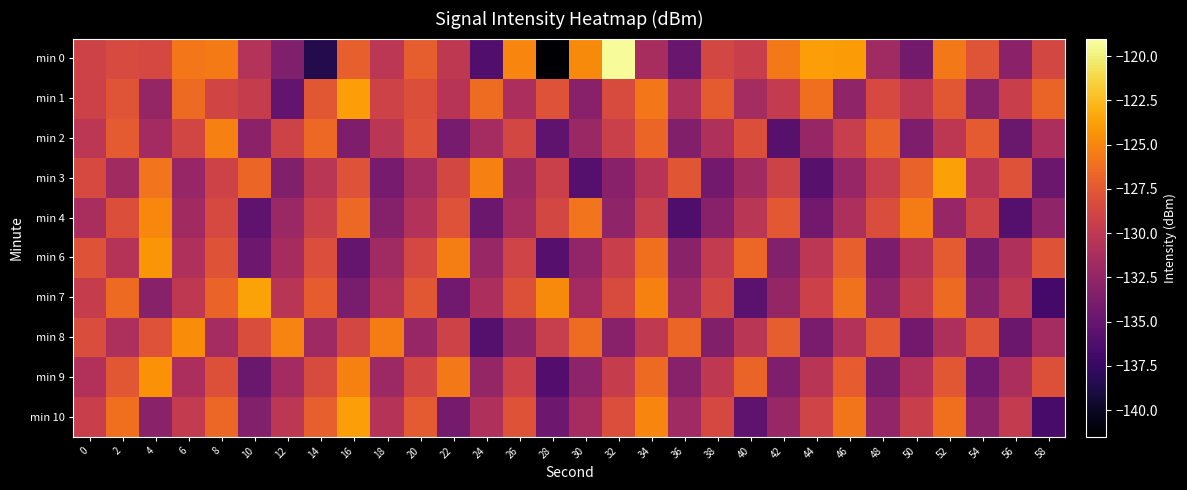

Reading left to right, transcribe all the data shown in this chart.

min 0: 0=-129.1	2=-128.5	4=-128.7	6=-125.7	8=-125.6	10=-130.6	12=-133.5	14=-138.5	16=-127.1	18=-130.2	20=-127.2	22=-130.0	24=-136.1	26=-125.0	28=-141.4	30=-124.7	32=-119.3	34=-131.4	36=-134.8	38=-128.7	40=-129.4	42=-125.6	44=-123.8	46=-124.0	48=-131.8	50=-134.3	52=-125.6	54=-127.8	56=-132.9	58=-128.7
min 1: 0=-129.2	2=-127.7	4=-132.4	6=-126.4	8=-128.9	10=-129.5	12=-135.1	14=-127.6	16=-123.8	18=-129.1	20=-128.1	22=-130.5	24=-126.3	26=-131.2	28=-127.9	30=-133.1	32=-128.4	34=-125.7	36=-130.9	38=-127.3	40=-131.5	42=-129.8	44=-126.2	46=-132.7	48=-128.5	50=-130.1	52=-127.6	54=-133.3	56=-129.4	58=-126.8
min 2: 0=-130.2	2=-127.4	4=-131.6	6=-128.8	8=-125.3	10=-132.9	12=-129.1	14=-126.5	16=-133.7	18=-130.3	20=-127.9	22=-134.1	24=-131.5	26=-128.7	28=-135.3	30=-132.1	32=-129.3	34=-126.7	36=-133.5	38=-130.9	40=-128.1	42=-135.7	44=-132.3	46=-129.5	48=-126.9	50=-133.7	52=-130.1	54=-127.4	56=-134.8	58=-131.2
min 3: 0=-128.5	2=-131.7	4=-125.9	6=-132.3	8=-129.1	10=-126.7	12=-133.5	14=-130.3	16=-127.9	18=-134.1	20=-131.5	22=-128.7	24=-125.3	26=-132.1	28=-129.3	30=-135.9	32=-133.1	34=-130.5	36=-127.7	38=-134.3	40=-131.7	42=-129.1	44=-135.7	46=-132.3	48=-129.5	50=-126.9	52=-123.7	54=-130.5	56=-127.9	58=-134.7
min 4: 0=-131.3	2=-128.1	4=-124.9	6=-131.7	8=-128.5	10=-135.3	12=-132.1	14=-129.3	16=-126.5	18=-133.3	20=-130.7	22=-127.9	24=-134.7	26=-131.5	28=-128.7	30=-125.9	32=-132.7	34=-129.5	36=-136.3	38=-133.1	40=-130.3	42=-127.5	44=-134.3	46=-131.1	48=-128.3	50=-125.5	52=-132.3	54=-129.1	56=-135.9	58=-132.7
min 6: 0=-127.8	2=-130.6	4=-124.2	6=-131.0	8=-127.8	10=-134.6	12=-131.4	14=-128.2	16=-135.0	18=-131.8	20=-128.6	22=-125.4	24=-132.2	26=-129.0	28=-135.8	30=-132.6	32=-129.4	34=-126.2	36=-133.0	38=-129.8	40=-126.6	42=-133.4	44=-130.2	46=-127.0	48=-133.8	50=-130.6	52=-127.4	54=-134.2	56=-131.0	58=-127.8
min 7: 0=-129.6	2=-126.4	4=-133.2	6=-130.0	8=-126.8	10=-123.6	12=-130.4	14=-127.2	16=-134.0	18=-130.8	20=-127.6	22=-134.4	24=-131.2	26=-128.0	28=-124.8	30=-131.6	32=-128.4	34=-125.2	36=-132.0	38=-128.8	40=-135.6	42=-132.4	44=-129.2	46=-126.0	48=-132.8	50=-129.6	52=-126.4	54=-133.2	56=-130.0	58=-136.8
min 8: 0=-128.3	2=-131.1	4=-127.9	6=-124.7	8=-131.5	10=-128.3	12=-125.1	14=-131.9	16=-128.7	18=-125.5	20=-132.3	22=-129.1	24=-135.9	26=-132.7	28=-129.5	30=-126.3	32=-133.1	34=-129.9	36=-126.7	38=-133.5	40=-130.3	42=-127.1	44=-133.9	46=-130.7	48=-127.5	50=-134.3	52=-131.1	54=-127.9	56=-134.7	58=-131.5
min 9: 0=-130.8	2=-127.6	4=-124.4	6=-131.2	8=-128.0	10=-134.8	12=-131.6	14=-128.4	16=-125.2	18=-132.0	20=-128.8	22=-125.6	24=-132.4	26=-129.2	28=-136.0	30=-132.8	32=-129.6	34=-126.4	36=-133.2	38=-130.0	40=-126.8	42=-133.6	44=-130.4	46=-127.2	48=-134.0	50=-130.8	52=-127.6	54=-134.4	56=-131.2	58=-128.0
min 10: 0=-129.4	2=-126.2	4=-133.0	6=-129.8	8=-126.6	10=-133.4	12=-130.2	14=-127.0	16=-123.8	18=-130.6	20=-127.4	22=-134.2	24=-131.0	26=-127.8	28=-134.6	30=-131.4	32=-128.2	34=-125.0	36=-131.8	38=-128.6	40=-135.4	42=-132.2	44=-129.0	46=-125.8	48=-132.6	50=-129.4	52=-126.2	54=-133.0	56=-129.8	58=-136.6